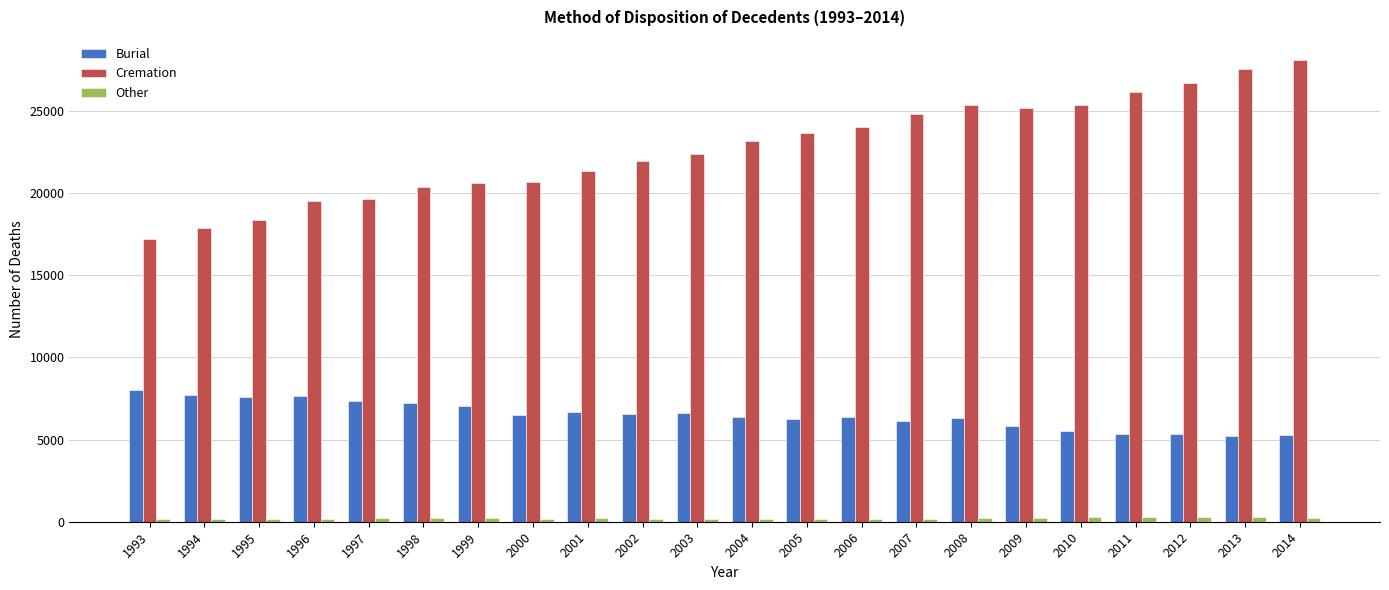

Is the value of Cremation at 2010 greater than the value of Other at 2002?

Yes